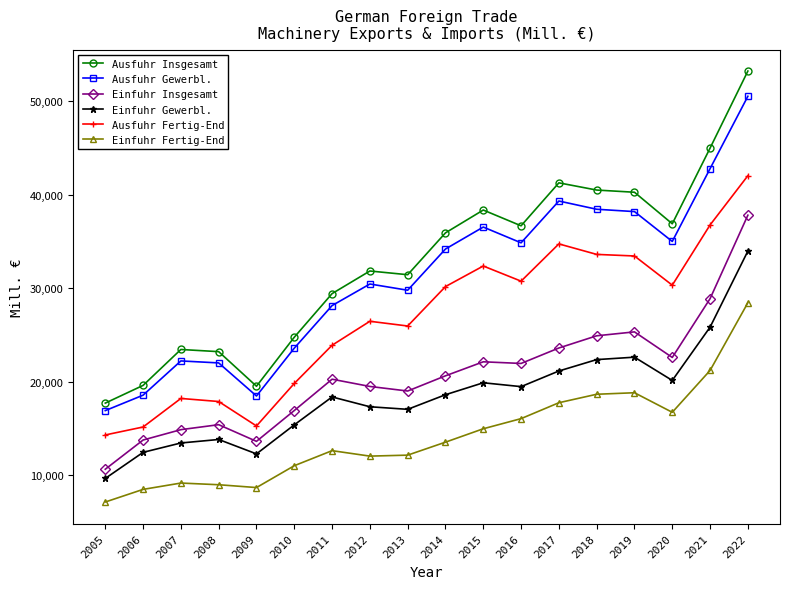

True or false: Einfuhr Insgesamt and Einfuhr Fertig-End intersect in this chart.

False